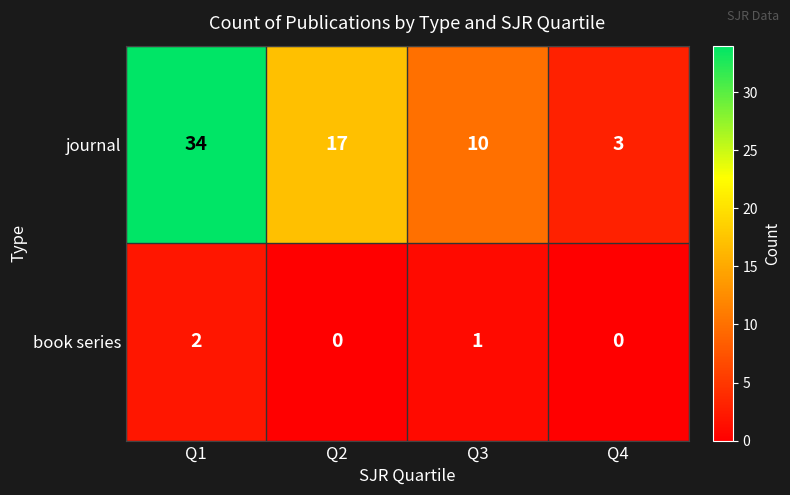

At Q1, list the series in order from largest to smallest.

journal, book series